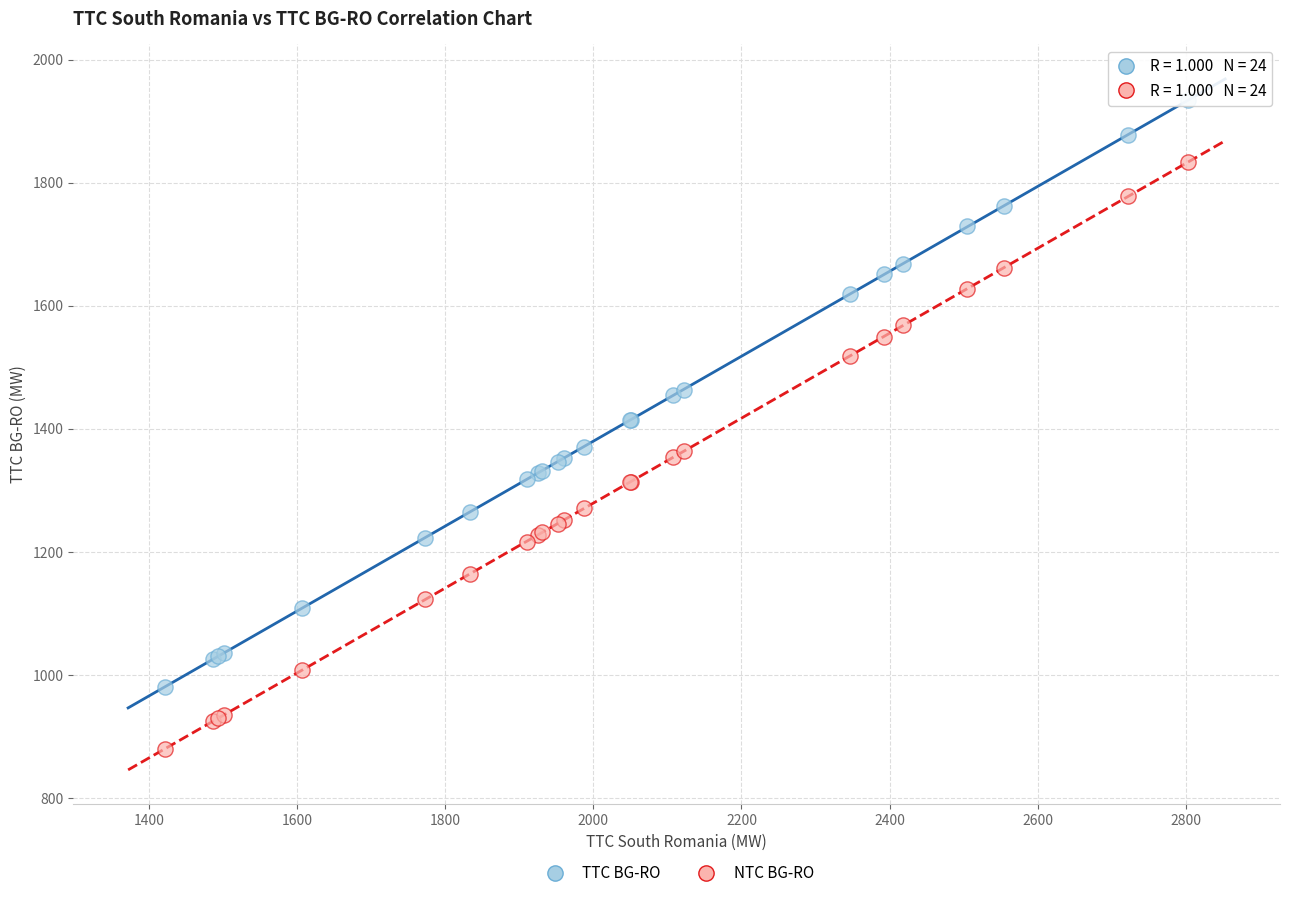

Which series reaches the maximum Y coordinate?

TTC BG-RO